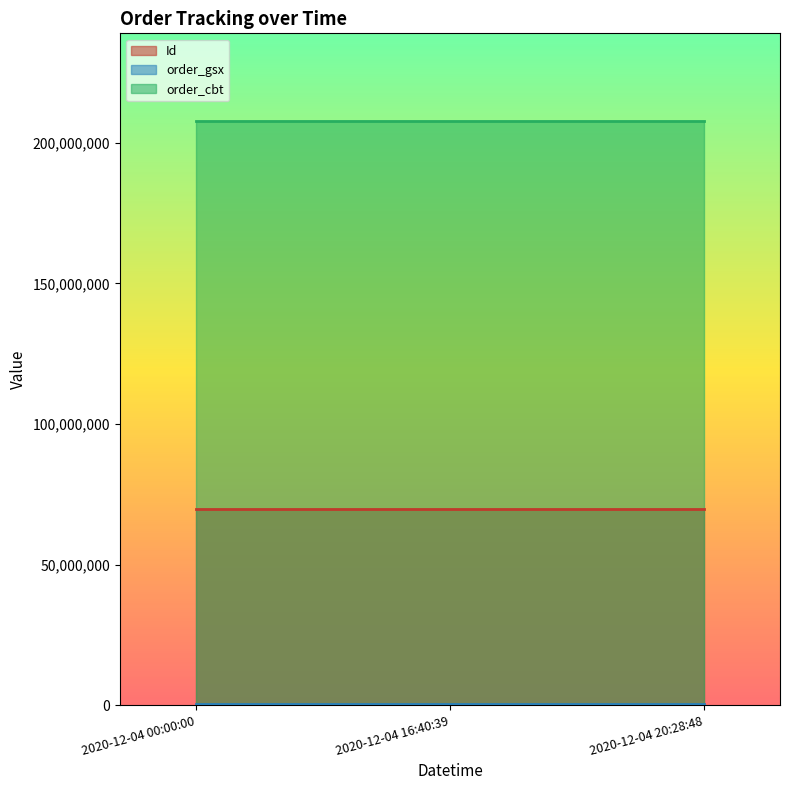

Reading left to right, what are all the values shown in this chart?

Id: 2020-12-04 00:00:00=69884504	2020-12-04 16:40:39=69884505	2020-12-04 20:28:48=69884506
order_gsx: 2020-12-04 00:00:00=495761	2020-12-04 16:40:39=495761	2020-12-04 20:28:48=495761
order_cbt: 2020-12-04 00:00:00=207761173	2020-12-04 16:40:39=207761173	2020-12-04 20:28:48=207761173